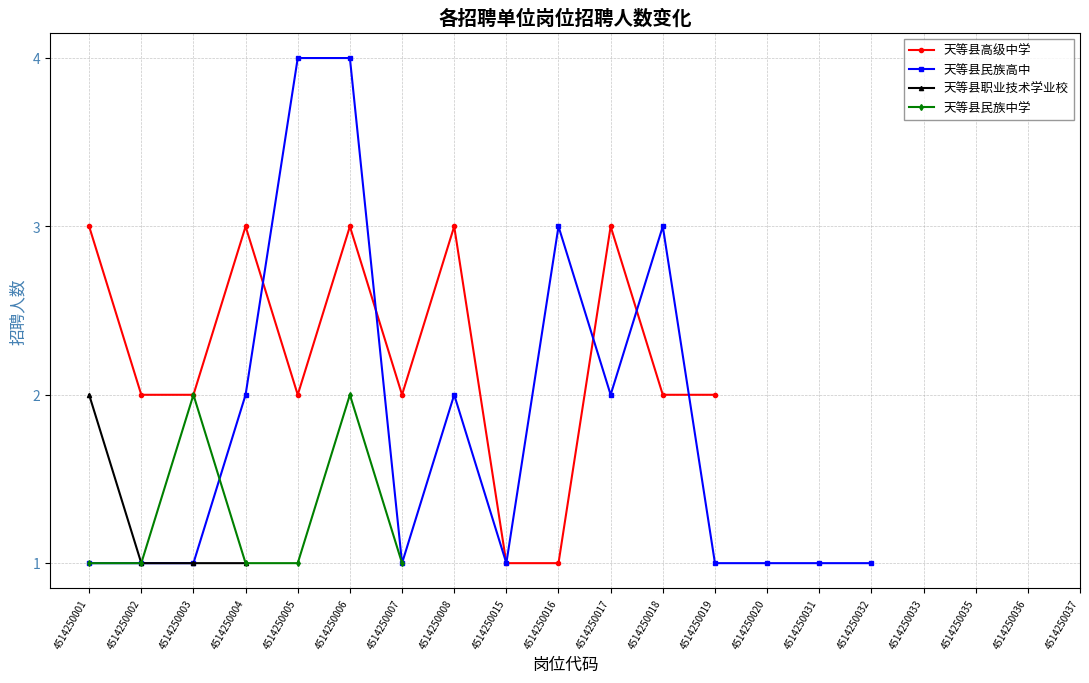

At how many categories does at least one series exceed 2?

8